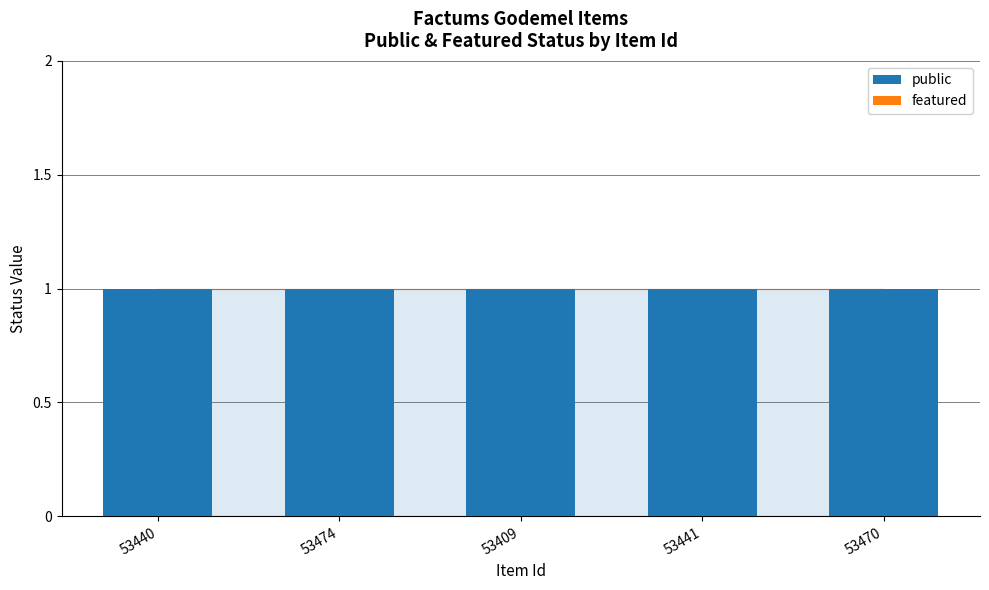

What position from the right is 53409?

3